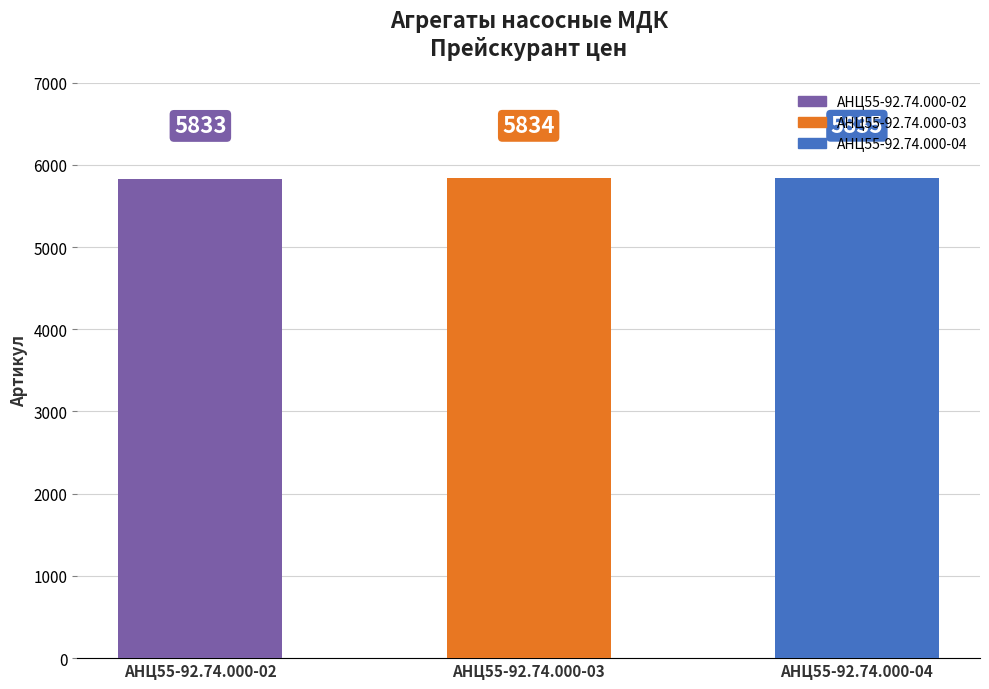

What is the difference between the second highest and minimum values?

1